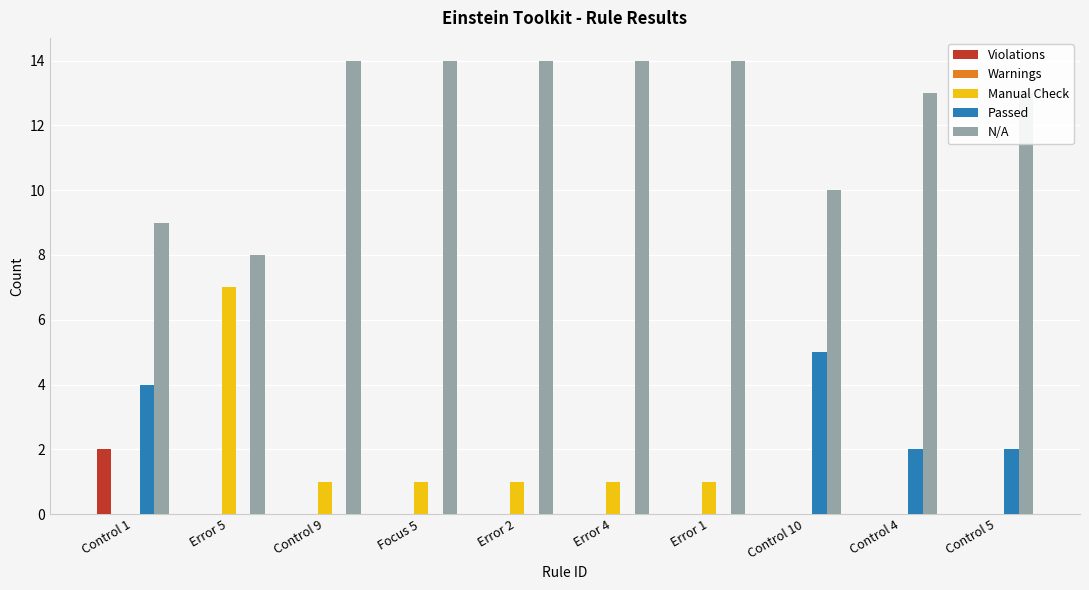

How many groups of bars are there?

10